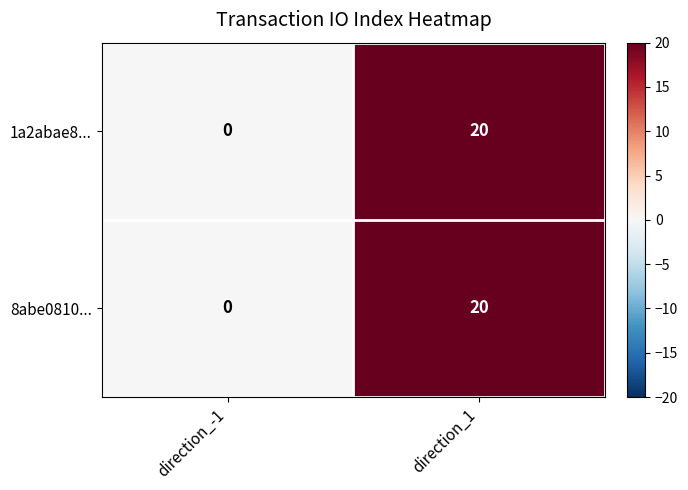

Rank the categories by 1a2abae8... value from highest to lowest.

direction_1, direction_-1